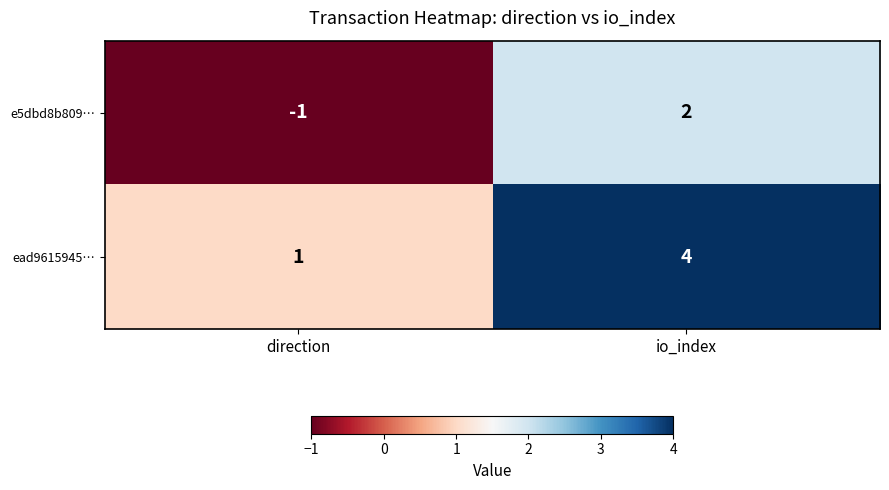

The value of e5dbd8b809… at io_index is 1. True or false?

False